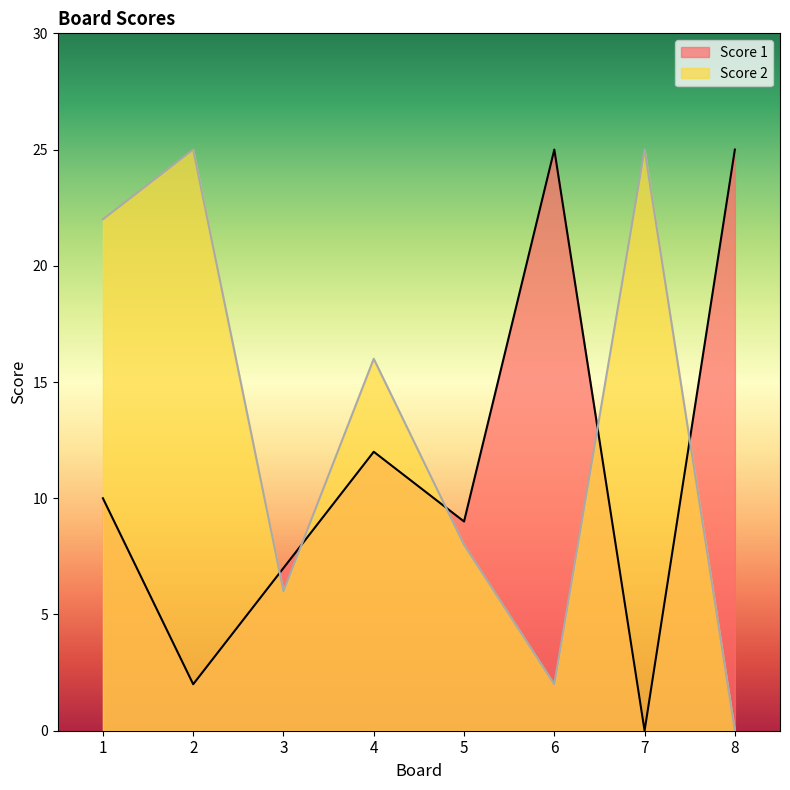

Read the Score 1 value at 4.

12